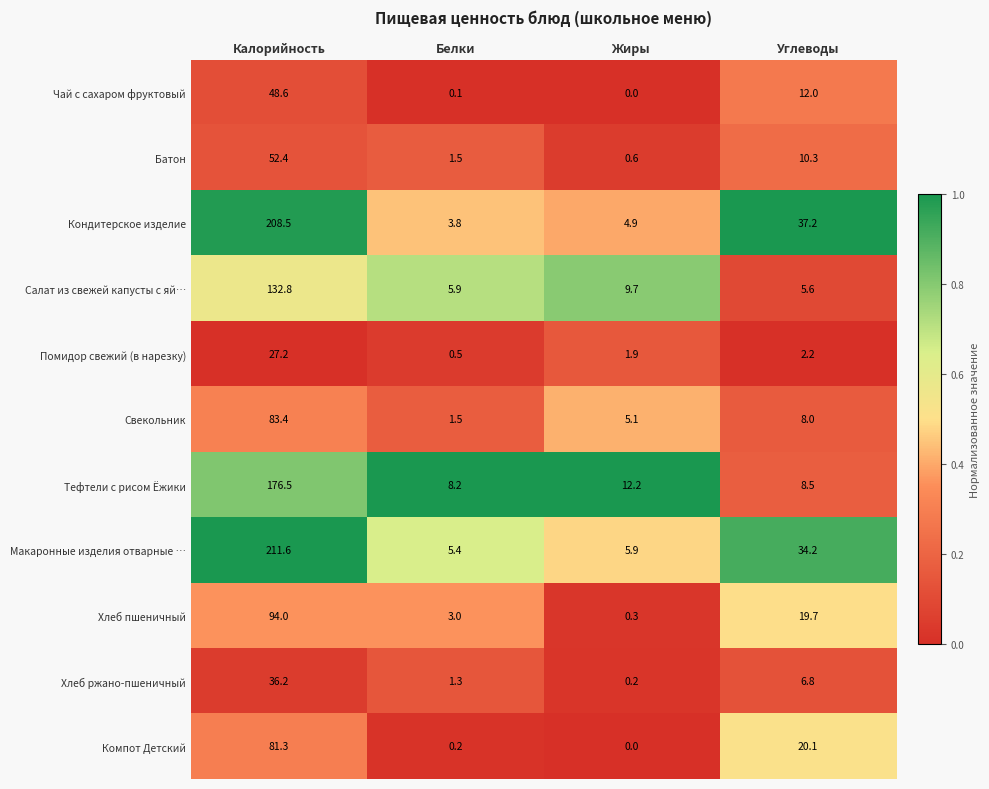

What is the highest value of the Компот Детский series?

81.3